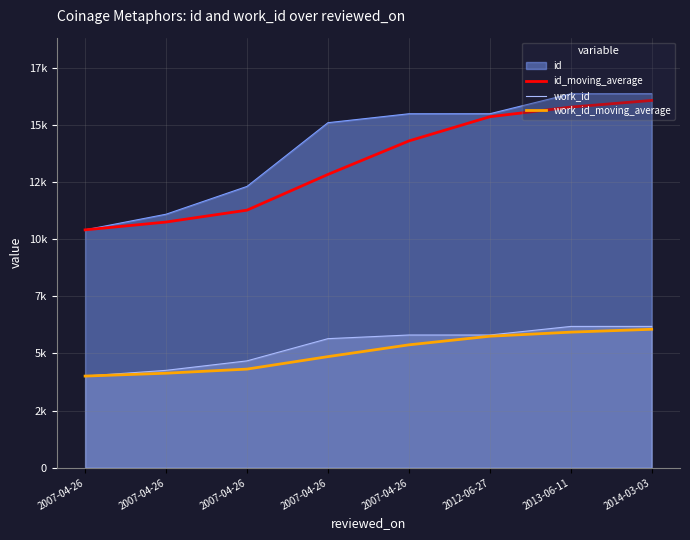

What are all the series names shown in the legend?

id, id_moving_average, work_id, work_id_moving_average